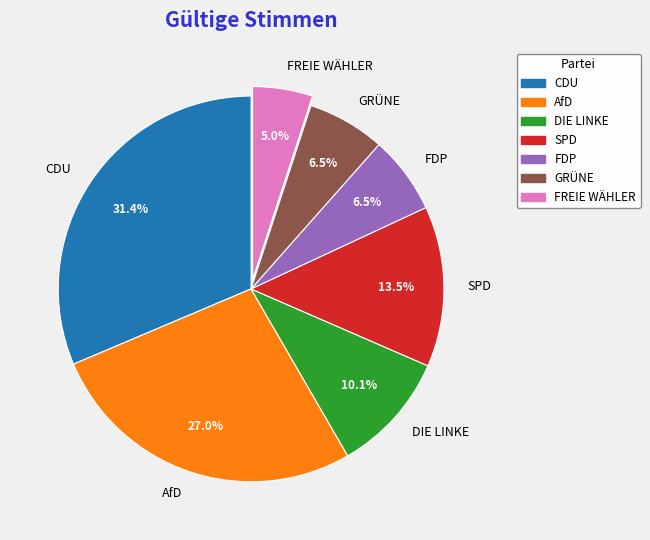

Does SPD account for over 50% of the chart?

No